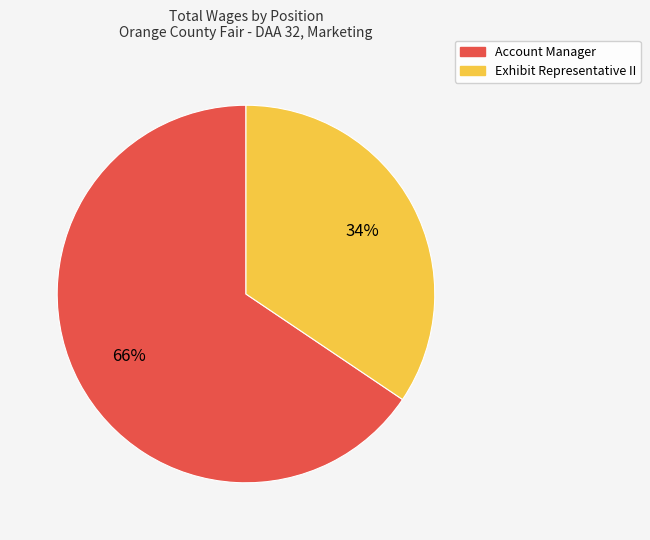

Which slice represents more than half of the pie?

Account Manager